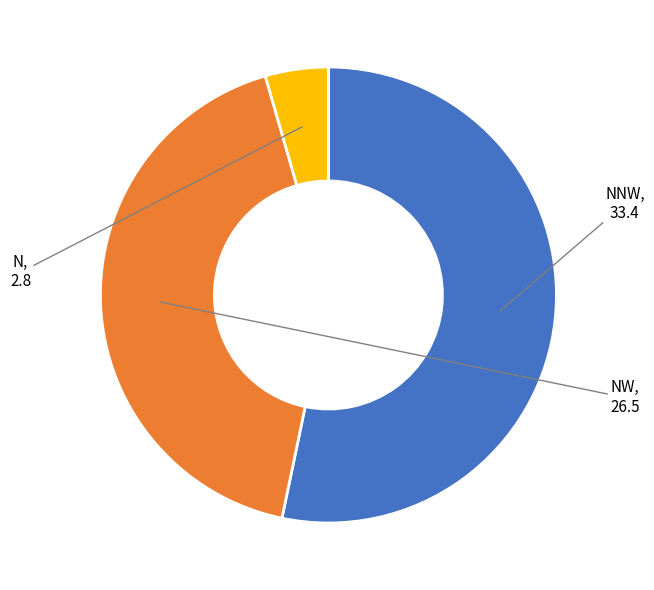

How many slices are in this pie chart?

3